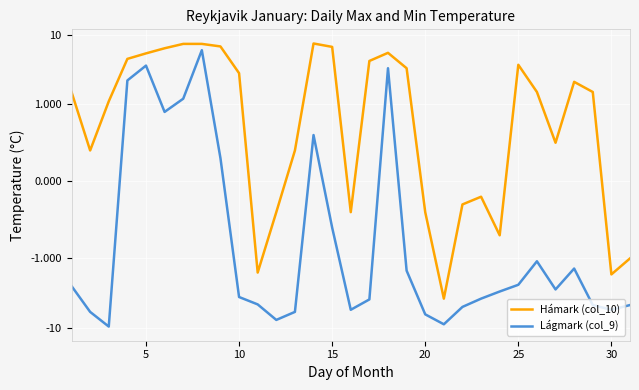

How many interior local peaks does the Hámark (col_10) series have?

5